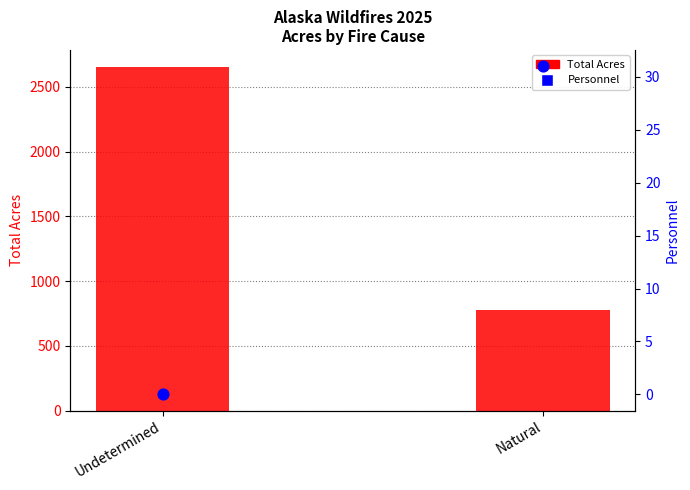

Is the value of Total Acres at Natural greater than the value of Personnel at Natural?

Yes